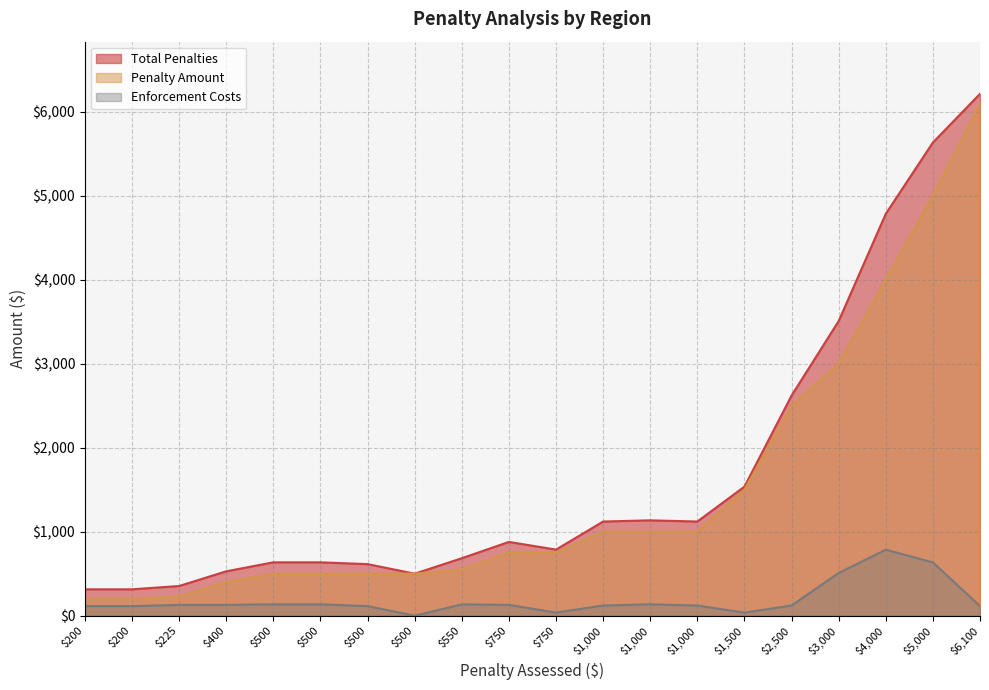

Between 2500 and 500, which series saw the biggest shift?

Penalty Amount